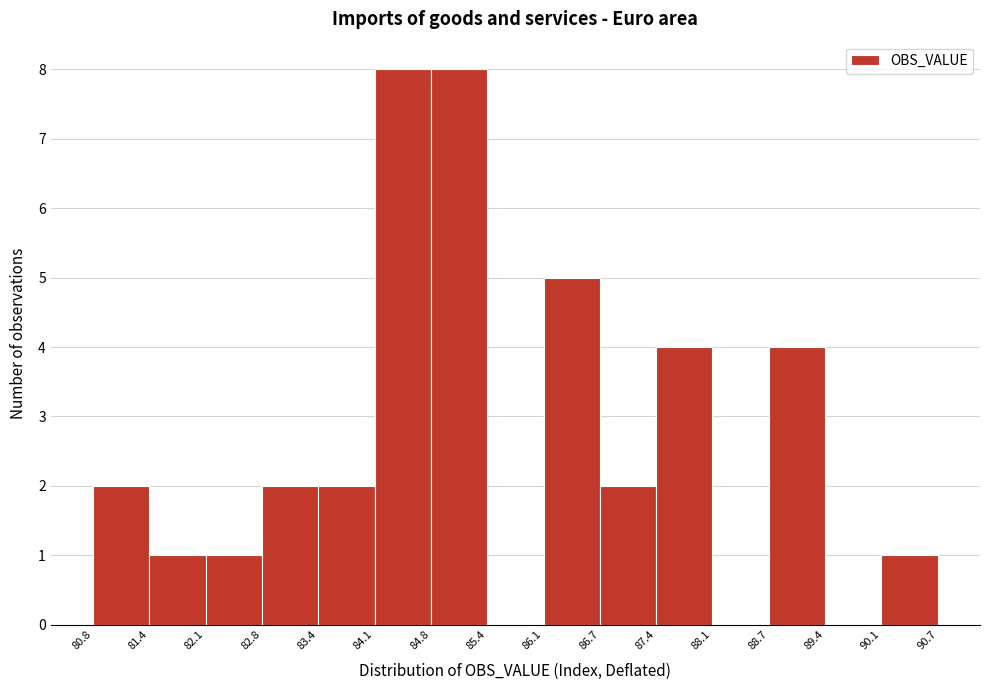

Reading left to right, list every bar in this chart as the range it spans on the x-axis followed by its height. The values are not printed on the chart, so give them approximately, as read against the axis.

80.8 to 81.4: 2
81.4 to 82.1: 1
82.1 to 82.8: 1
82.8 to 83.4: 2
83.4 to 84.1: 2
84.1 to 84.8: 8
84.8 to 85.4: 8
85.4 to 86.1: 0
86.1 to 86.7: 5
86.7 to 87.4: 2
87.4 to 88.1: 4
88.1 to 88.7: 0
88.7 to 89.4: 4
89.4 to 90.1: 0
90.1 to 90.7: 1